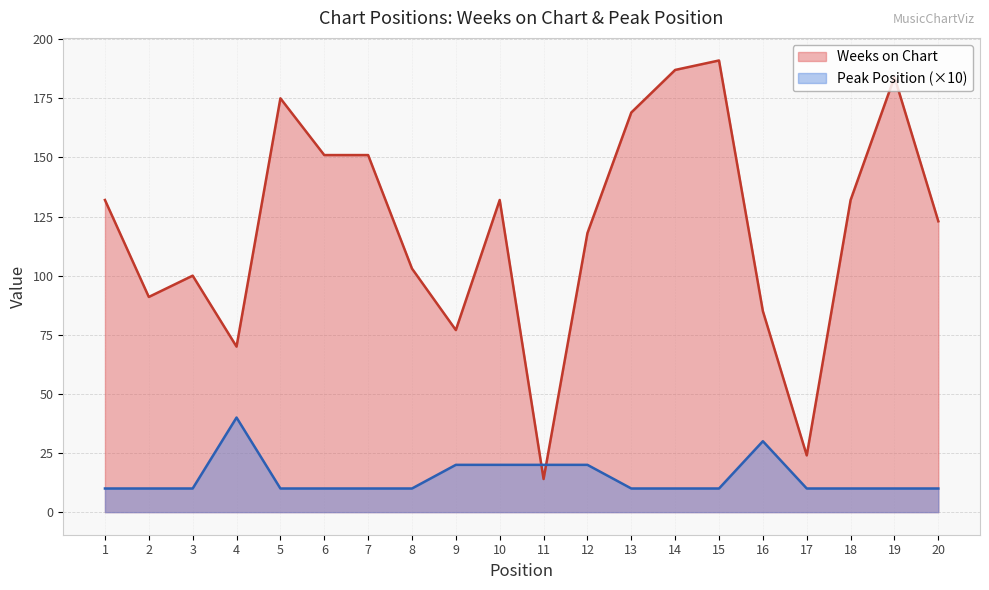

Does the chart have visible grid lines?

Yes